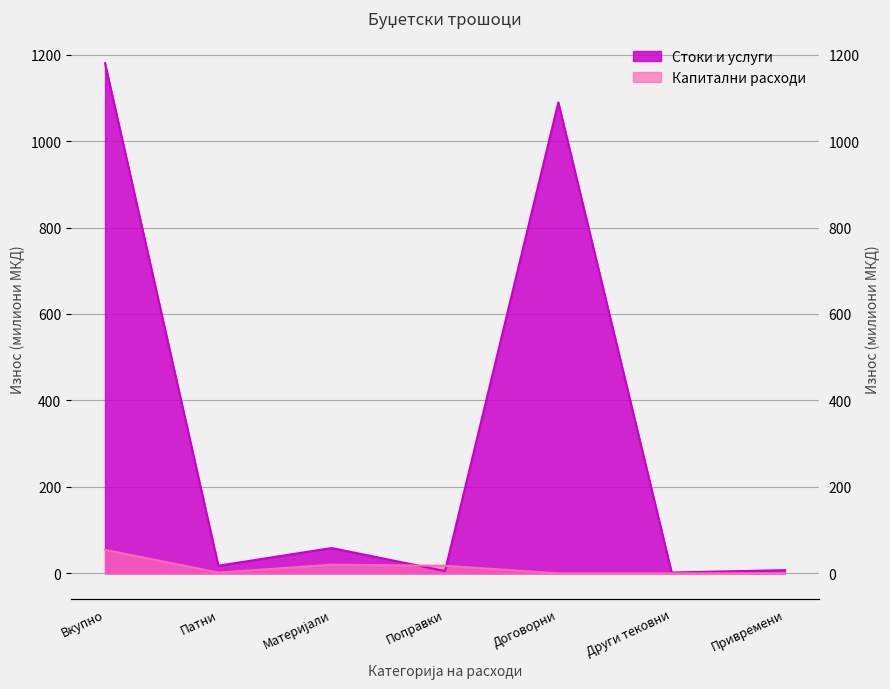

How many times do Стоки и услуги and Капитални расходи cross each other?

2